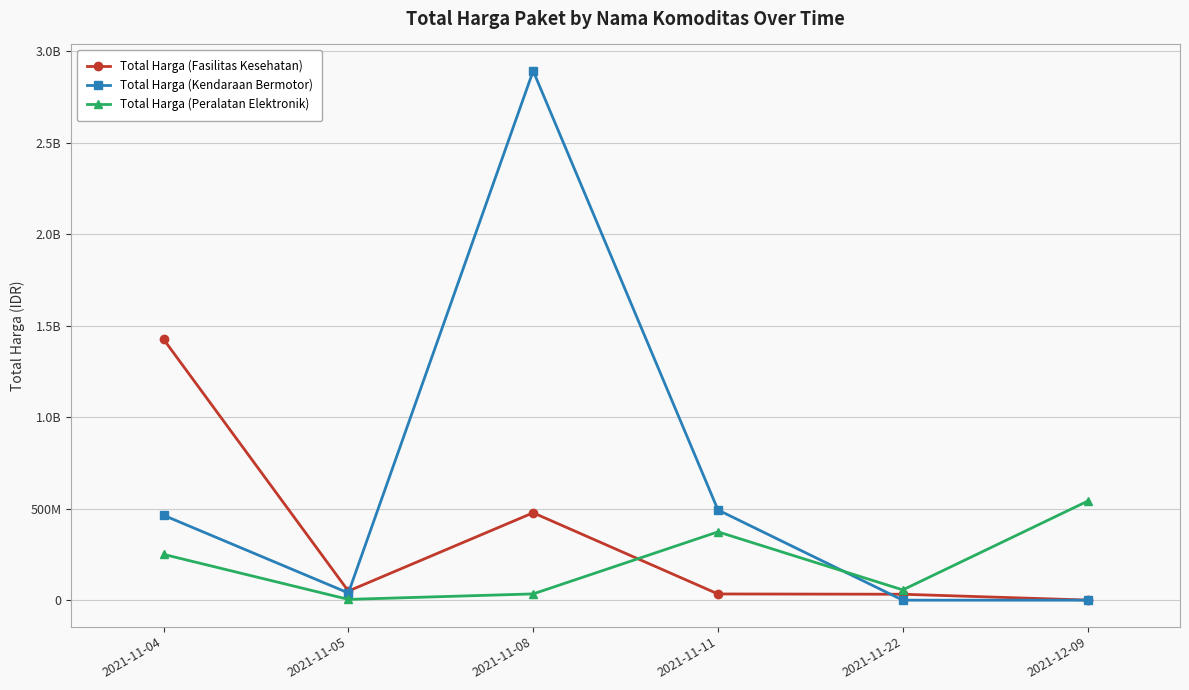

What are all the series names shown in the legend?

Total Harga (Fasilitas Kesehatan), Total Harga (Kendaraan Bermotor), Total Harga (Peralatan Elektronik)